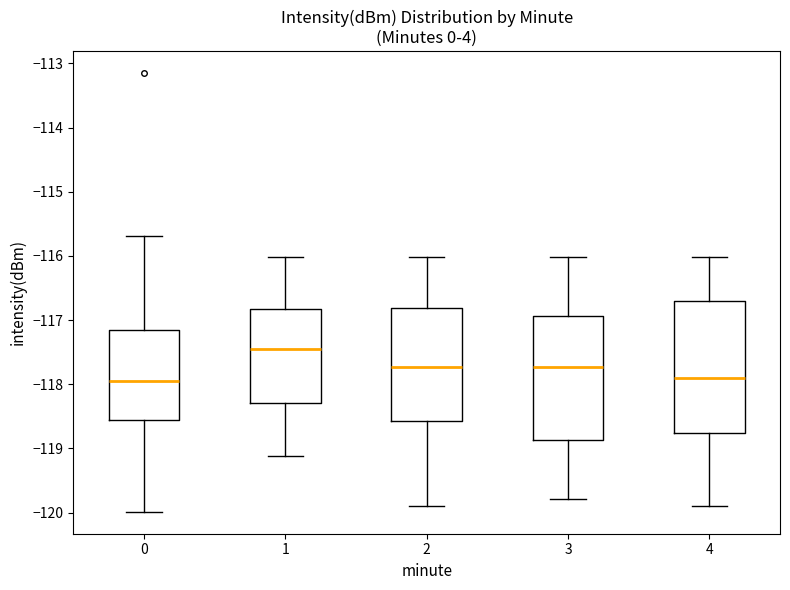

Reading left to right, read every box against the y-axis: the position of its median line, the range the box covers, and the ends of its whiskers. The values are not printed on the chart, so give them approximately, as read against the axis.

0: median -117.9, box -118.6 to -117.2, whiskers -120.0 to -115.7
1: median -117.5, box -118.3 to -116.8, whiskers -119.1 to -116.0
2: median -117.7, box -118.6 to -116.8, whiskers -119.9 to -116.0
3: median -117.7, box -118.9 to -116.9, whiskers -119.8 to -116.0
4: median -117.9, box -118.8 to -116.7, whiskers -119.9 to -116.0